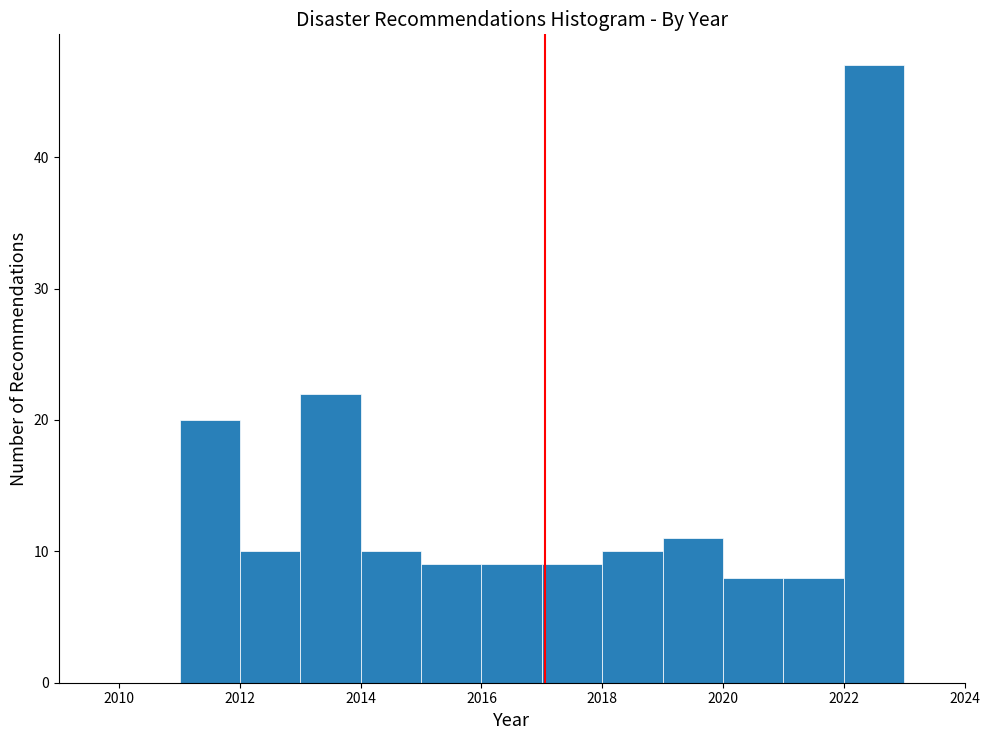

Over which range of the x-axis is the bar tallest?

2022 to 2023